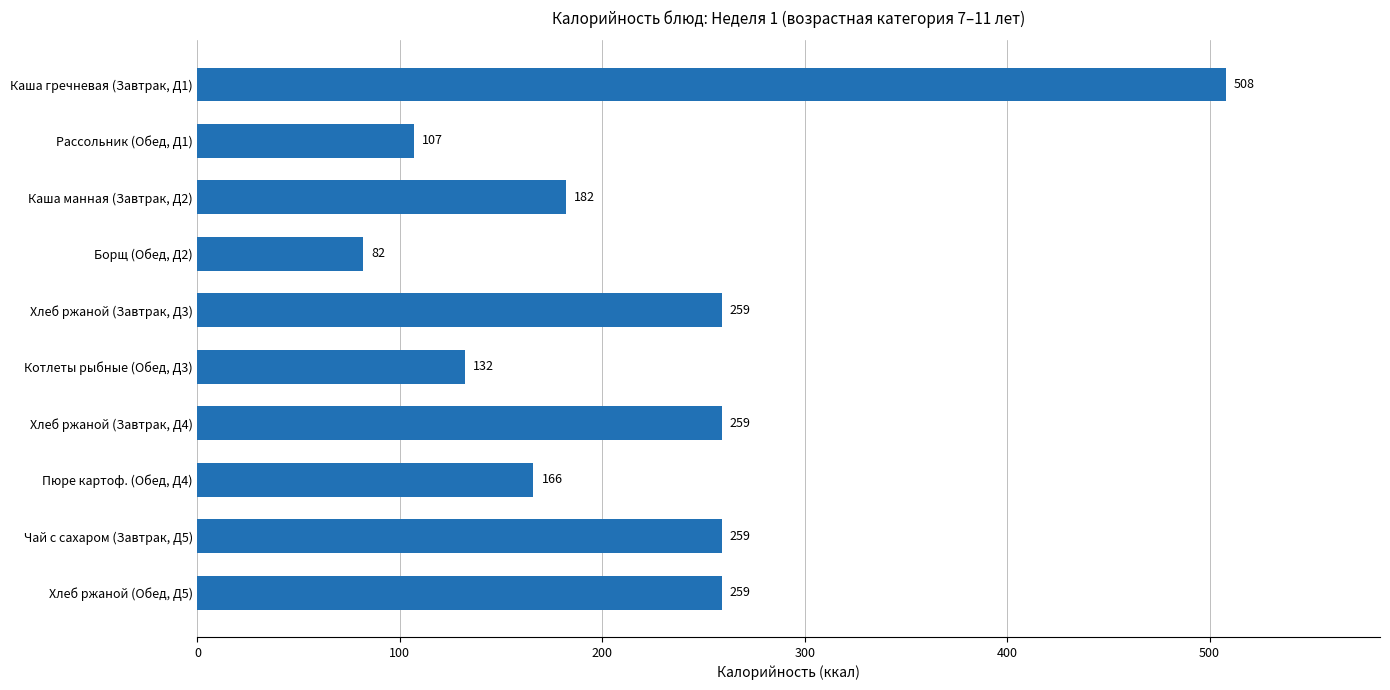

Reading bottom to top, transcribe all the data shown in this chart.

Хлеб ржаной (Обед, Д5)=259	Чай с сахаром (Завтрак, Д5)=259	Пюре картоф. (Обед, Д4)=166	Хлеб ржаной (Завтрак, Д4)=259	Котлеты рыбные (Обед, Д3)=132	Хлеб ржаной (Завтрак, Д3)=259	Борщ (Обед, Д2)=82	Каша манная (Завтрак, Д2)=182	Рассольник (Обед, Д1)=107	Каша гречневая (Завтрак, Д1)=508